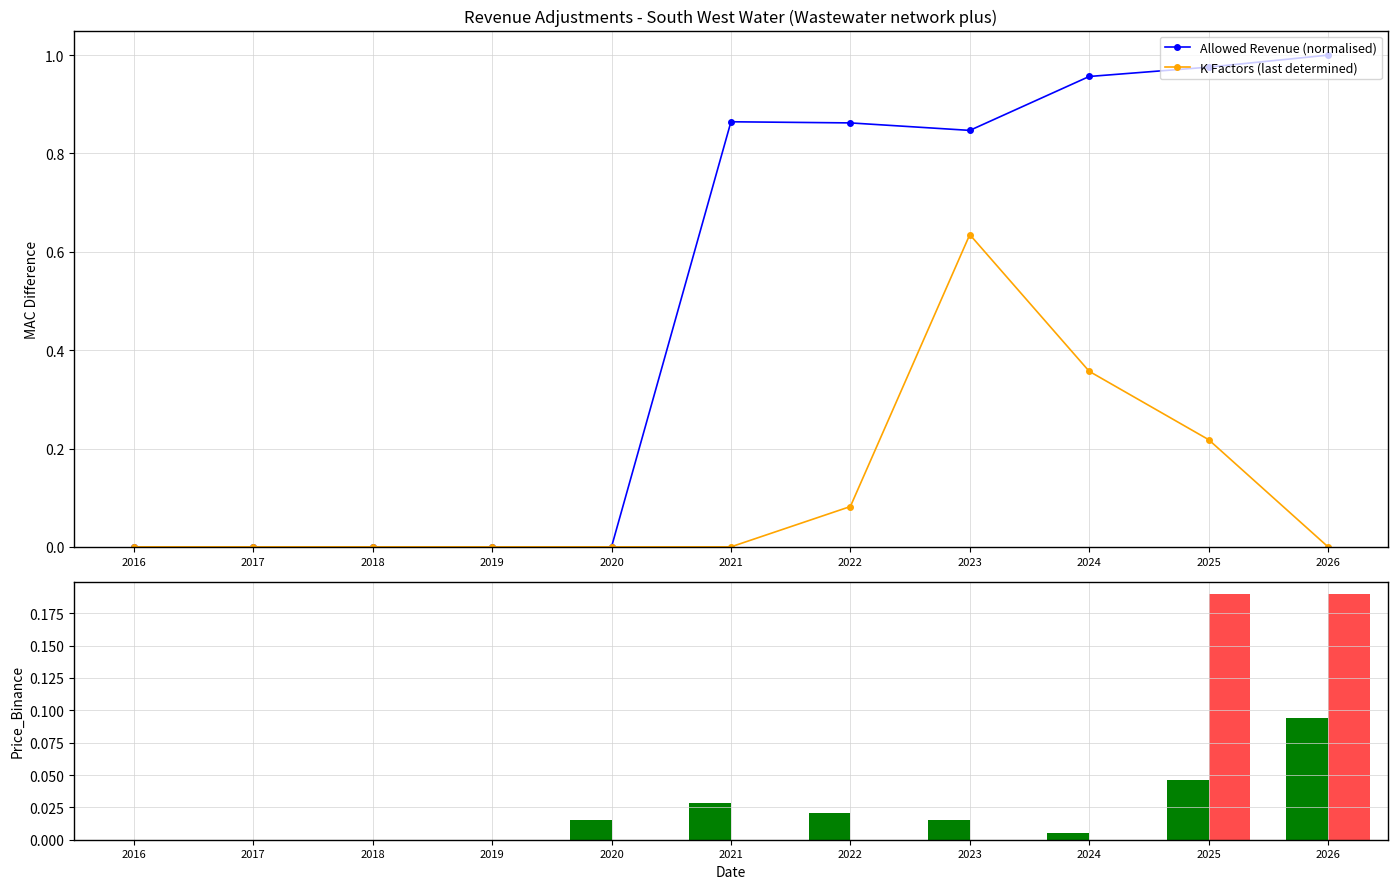

At 2016, list the series in order from smallest to largest.

Allowed Revenue (normalised), K Factors (last determined), CPIH Inflation, Marginal Tax Rate